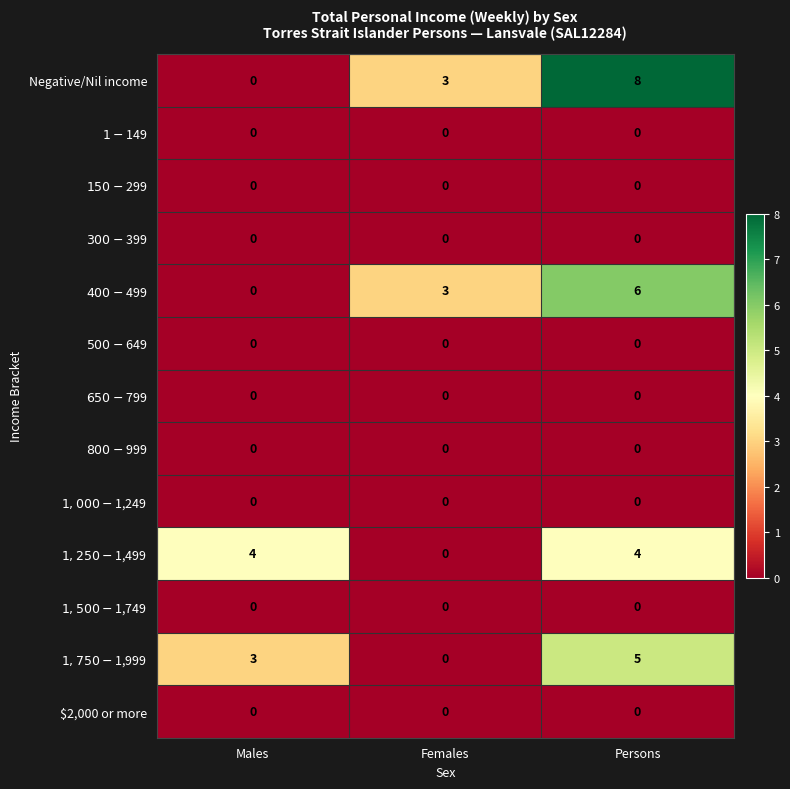

At which label does Negative/Nil income reach its minimum?

Males